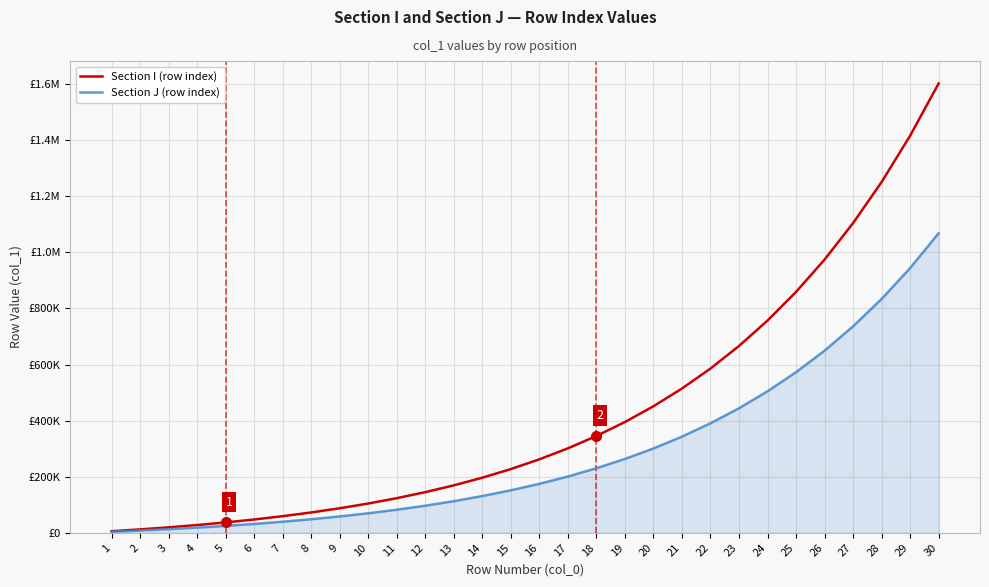

Which has a higher value, 17 or 30?

30